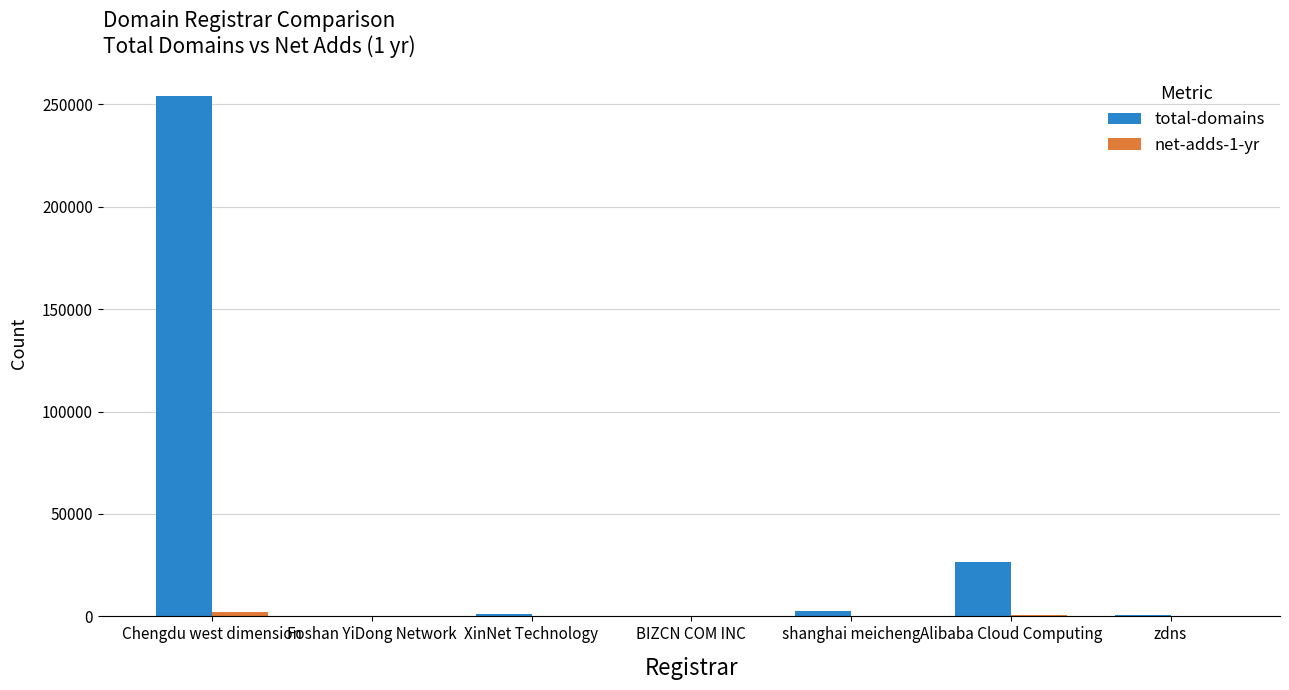

Is it true that total-domains equals 254078 at Chengdu west dimension?

True